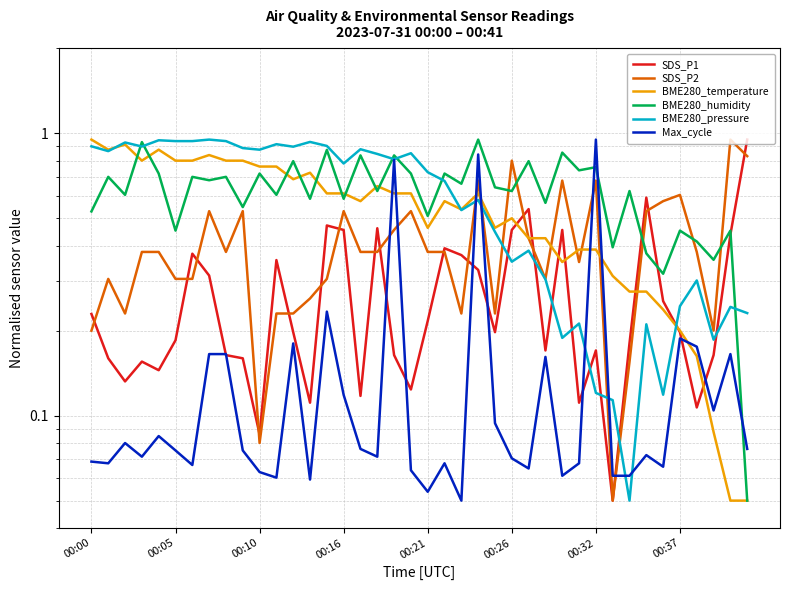

What are all the series names shown in the legend?

SDS_P1, SDS_P2, BME280_temperature, BME280_humidity, BME280_pressure, Max_cycle